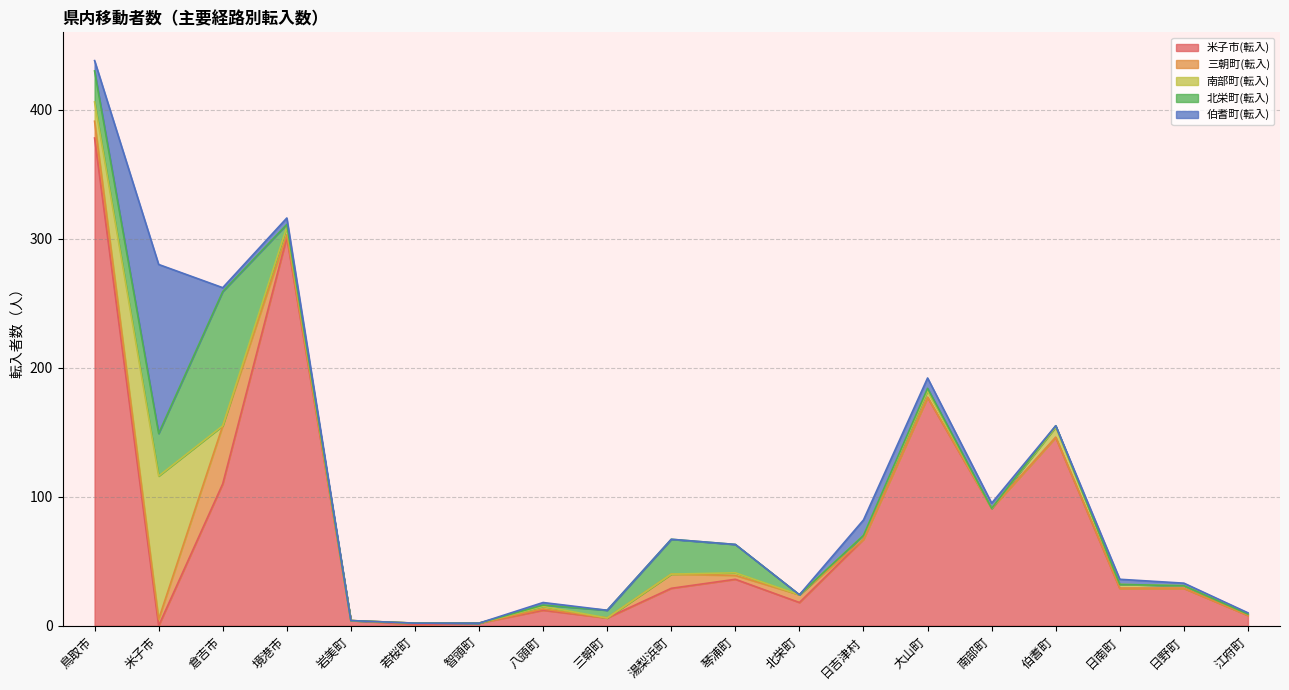

At which category is the sum across all series the highest?

鳥取市